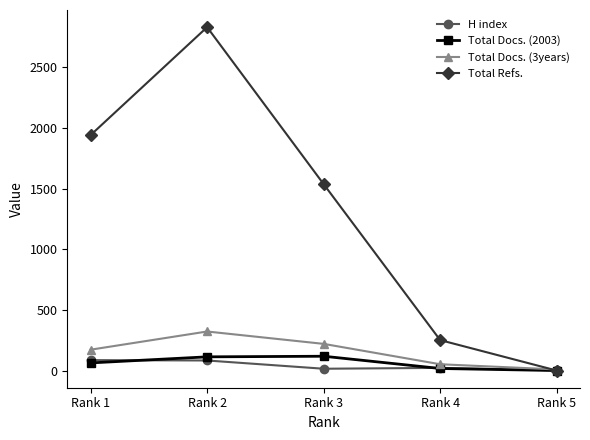

True or false: H index has more than 2 points higher than both neighbors.

False